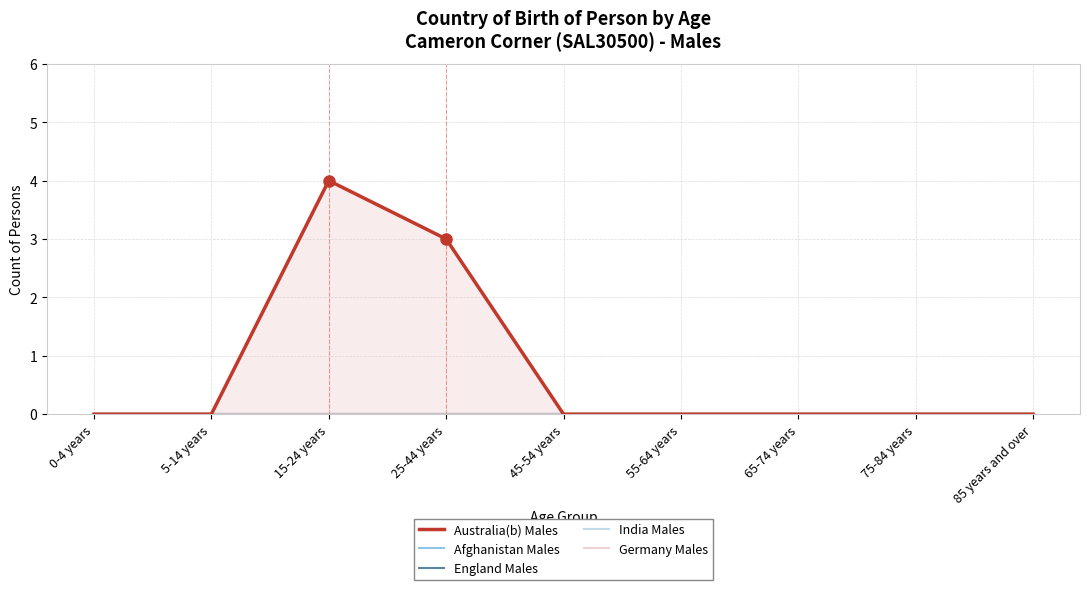

At which category is the sum across all series the highest?

15-24 years